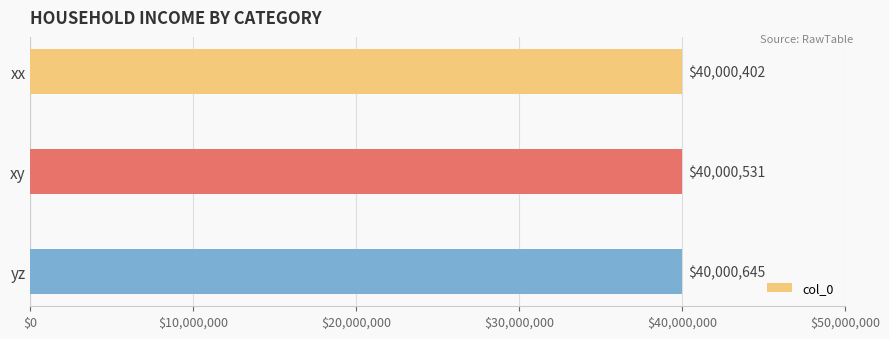

At which label is the value closest to 40000523?

xy